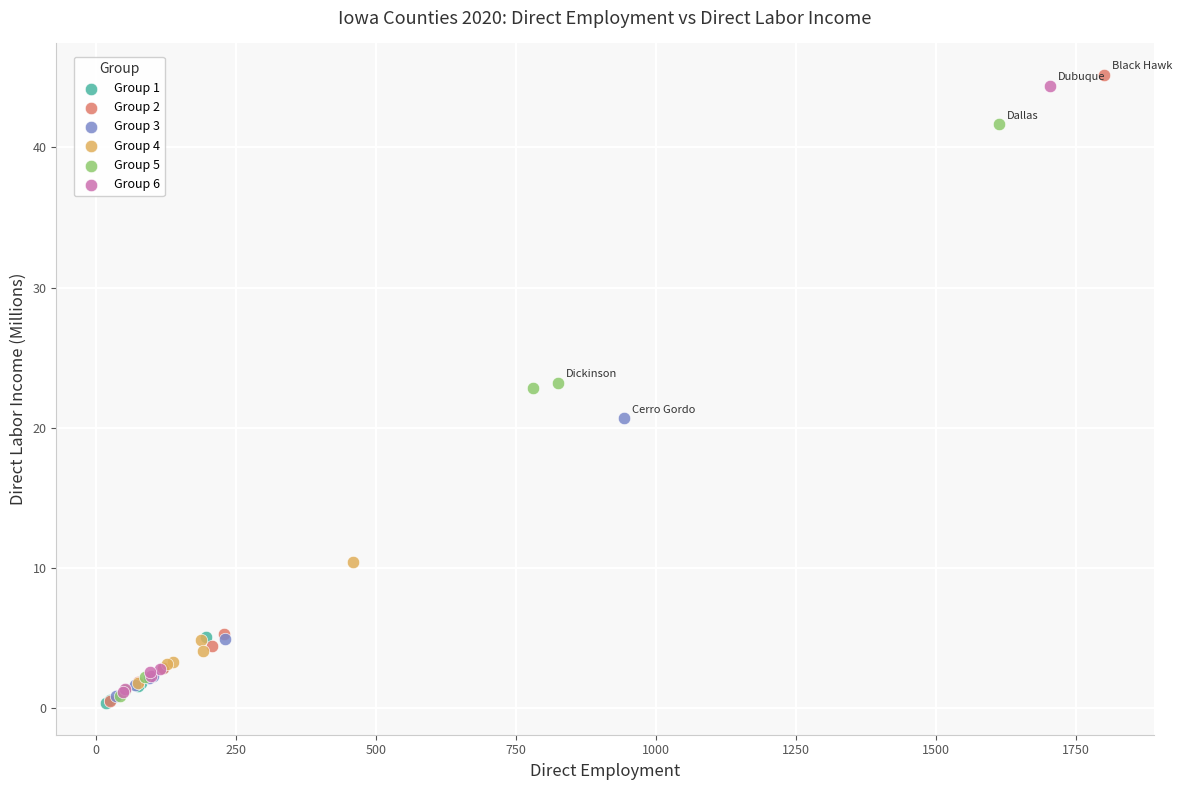

What are all the series names shown in the legend?

Group 1, Group 2, Group 3, Group 4, Group 5, Group 6